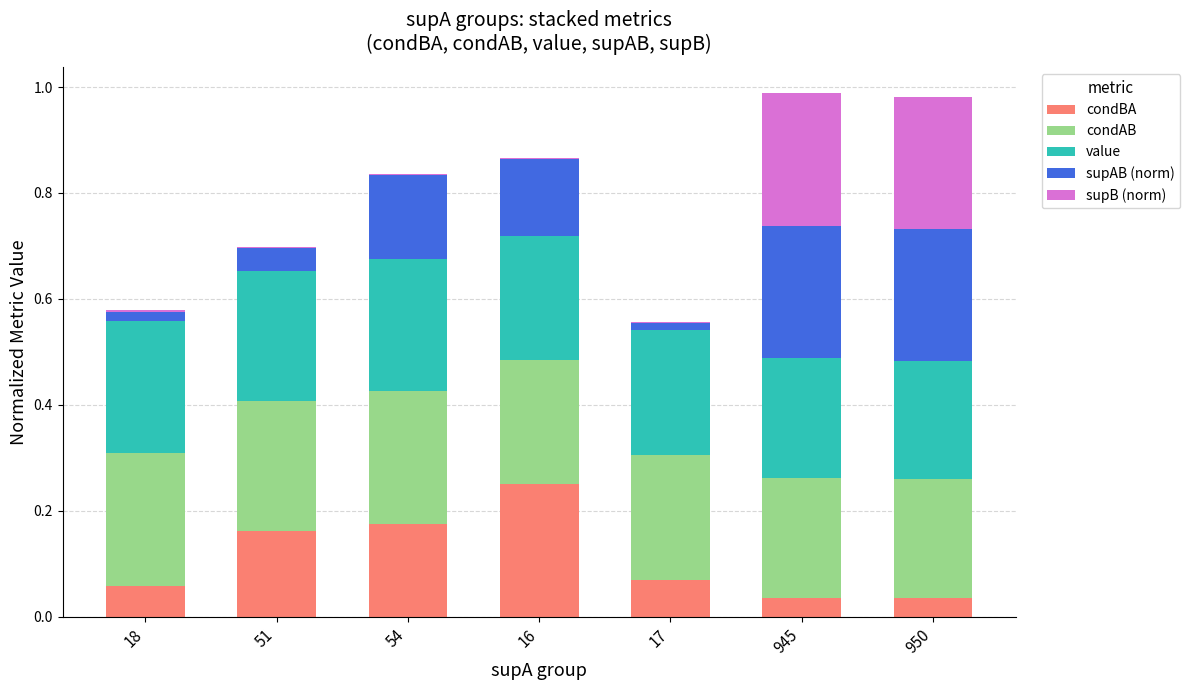

The condBA series shows 0.0 at 950. True or false?

True